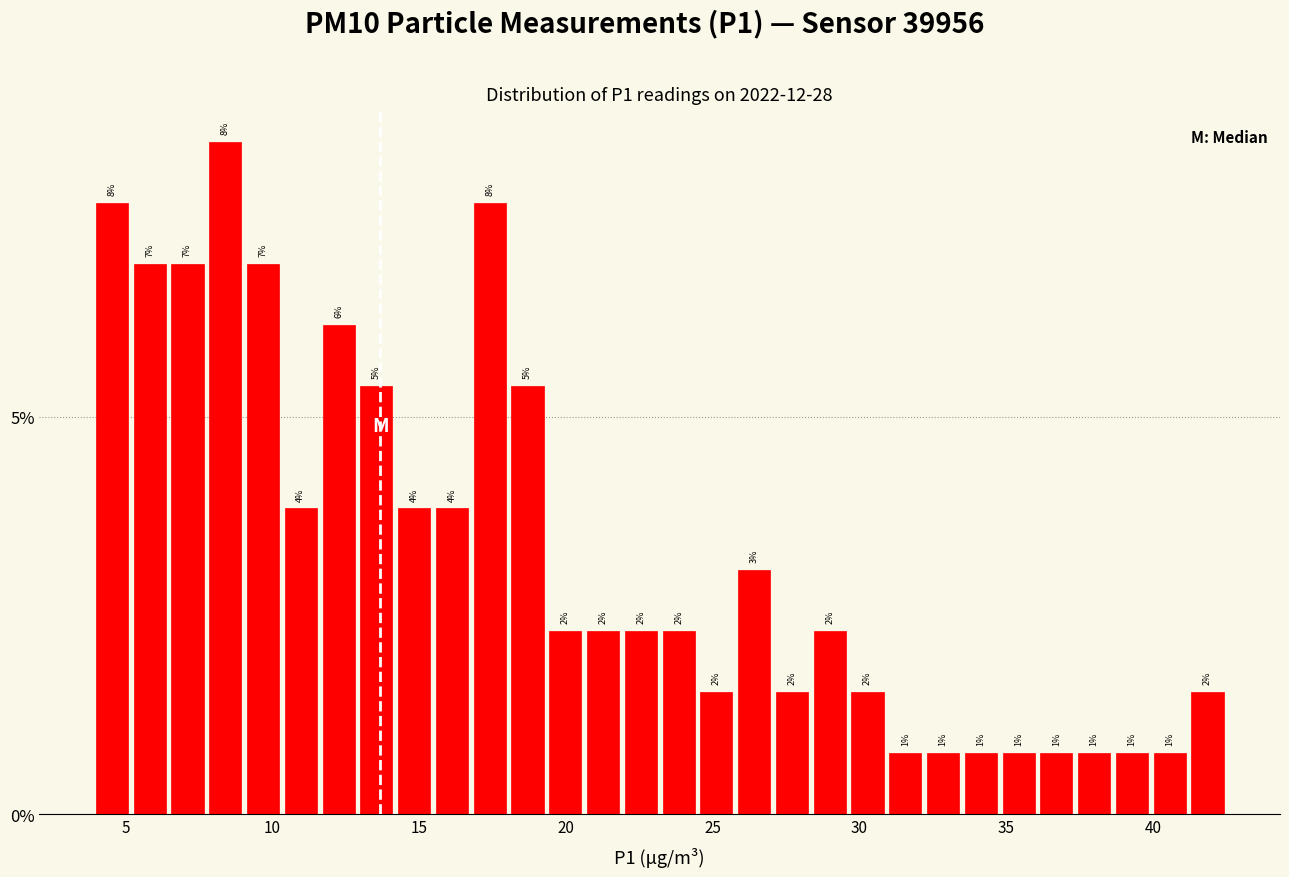

Around what value on the x-axis is the tallest bar? Give the approximate position of its centre, as read against the axis.

8.5